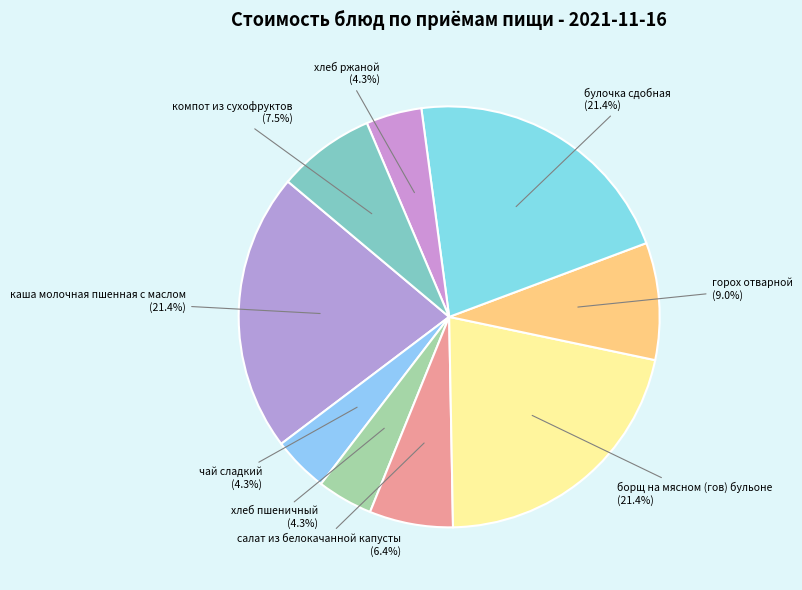

What is the ratio of the value at салат из белокачанной капусты to the value at чай сладкий?

1.5